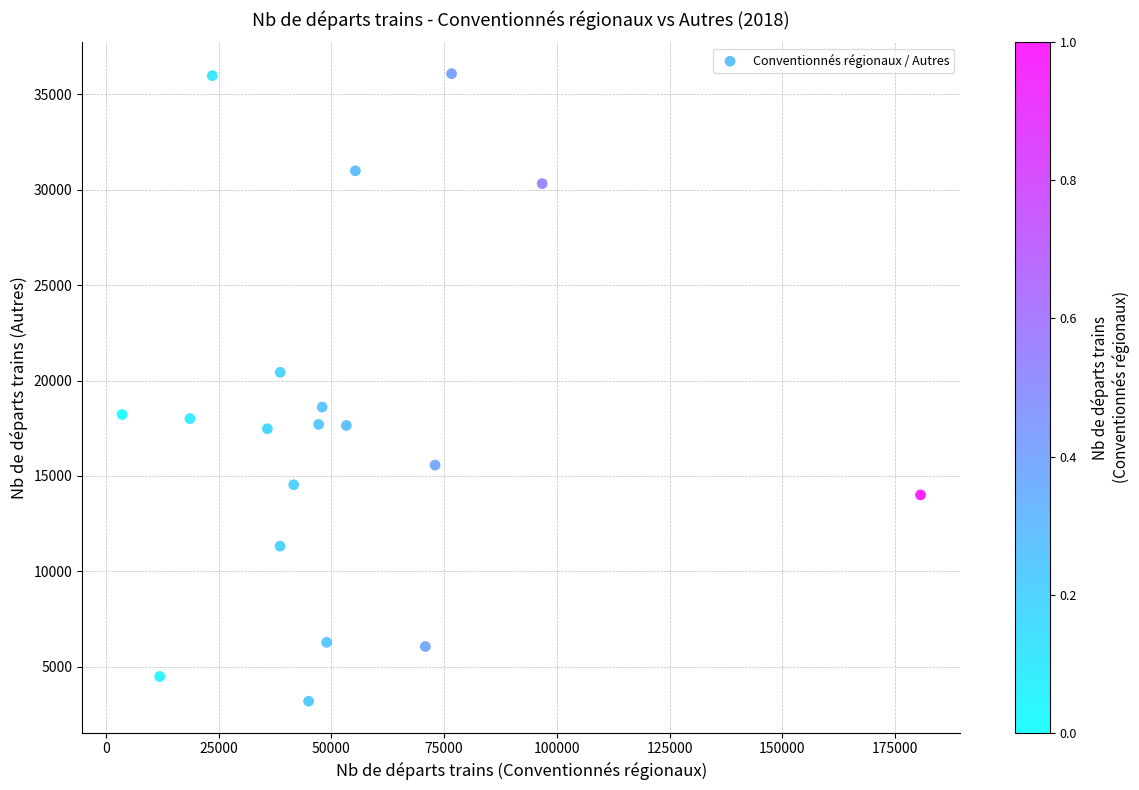

What is the range of X values (max minus min)?

177042.0